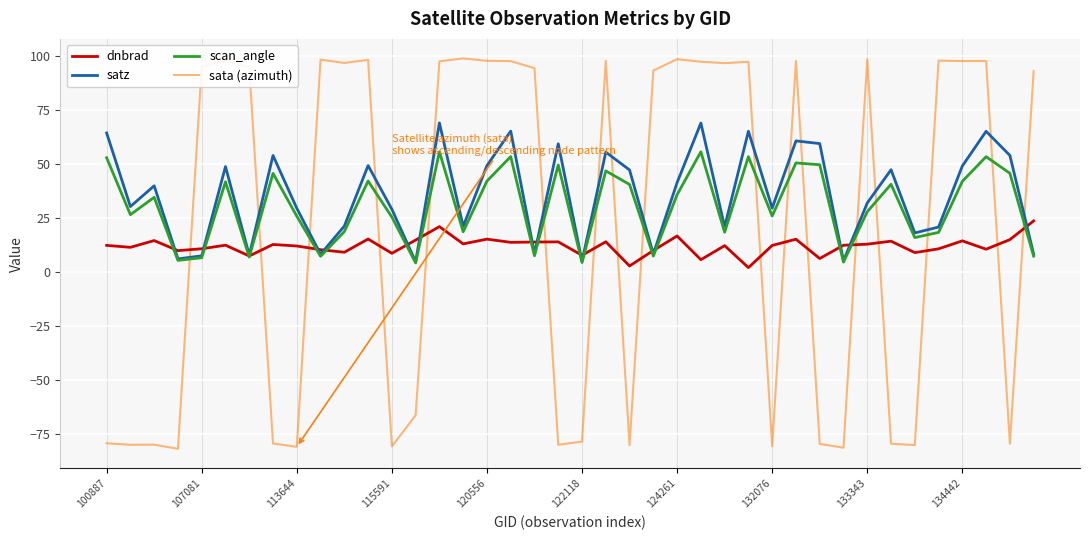

What is the minimum value for satz?

4.7